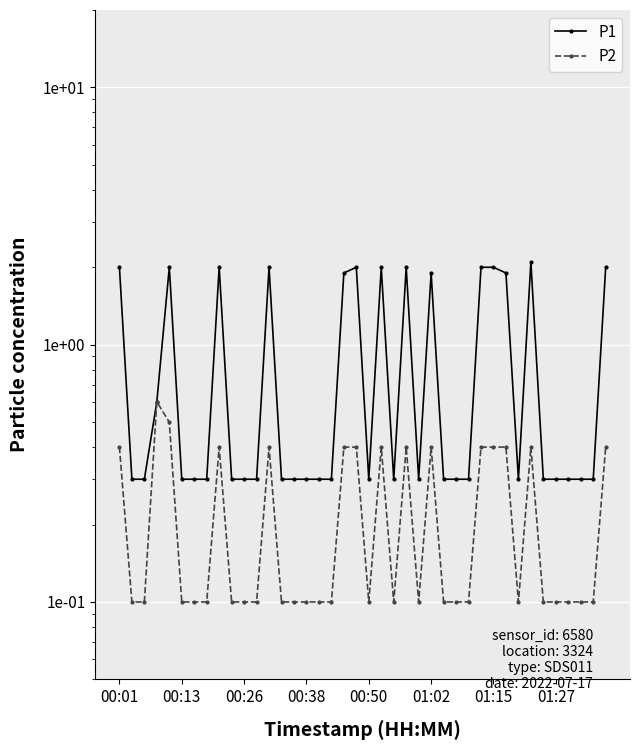

Reading left to right, list all the values displayed in this chart.

P1: 2.0	0.3	0.3	0.6	2.0	0.3	0.3	0.3	2.0	0.3	0.3	0.3	2.0	0.3	0.3	0.3	0.3	0.3	1.9	2.0	0.3	2.0	0.3	2.0	0.3	1.9	0.3	0.3	0.3	2.0	2.0	1.9	0.3	2.1	0.3	0.3	0.3	0.3	0.3	2.0
P2: 0.4	0.1	0.1	0.6	0.5	0.1	0.1	0.1	0.4	0.1	0.1	0.1	0.4	0.1	0.1	0.1	0.1	0.1	0.4	0.4	0.1	0.4	0.1	0.4	0.1	0.4	0.1	0.1	0.1	0.4	0.4	0.4	0.1	0.4	0.1	0.1	0.1	0.1	0.1	0.4